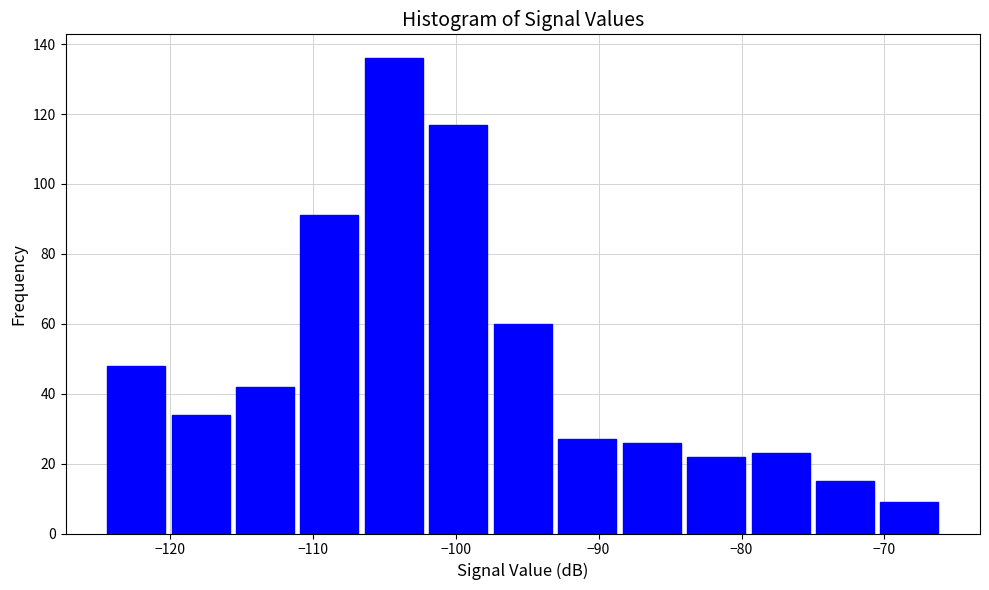

Reading left to right, transcribe this chart: for each bar, give the range it covers on the x-axis and its height. Neither the bar edges nor the heights are printed on the chart, so give them approximately, as read against the axes.

-125 to -120: 48
-120 to -116: 34
-116 to -111: 42
-111 to -107: 92
-107 to -102: 136
-102 to -98: 118
-98 to -93: 60
-93 to -89: 28
-89 to -84: 26
-84 to -80: 22
-80 to -75: 24
-75 to -71: 16
-71 to -66: 10